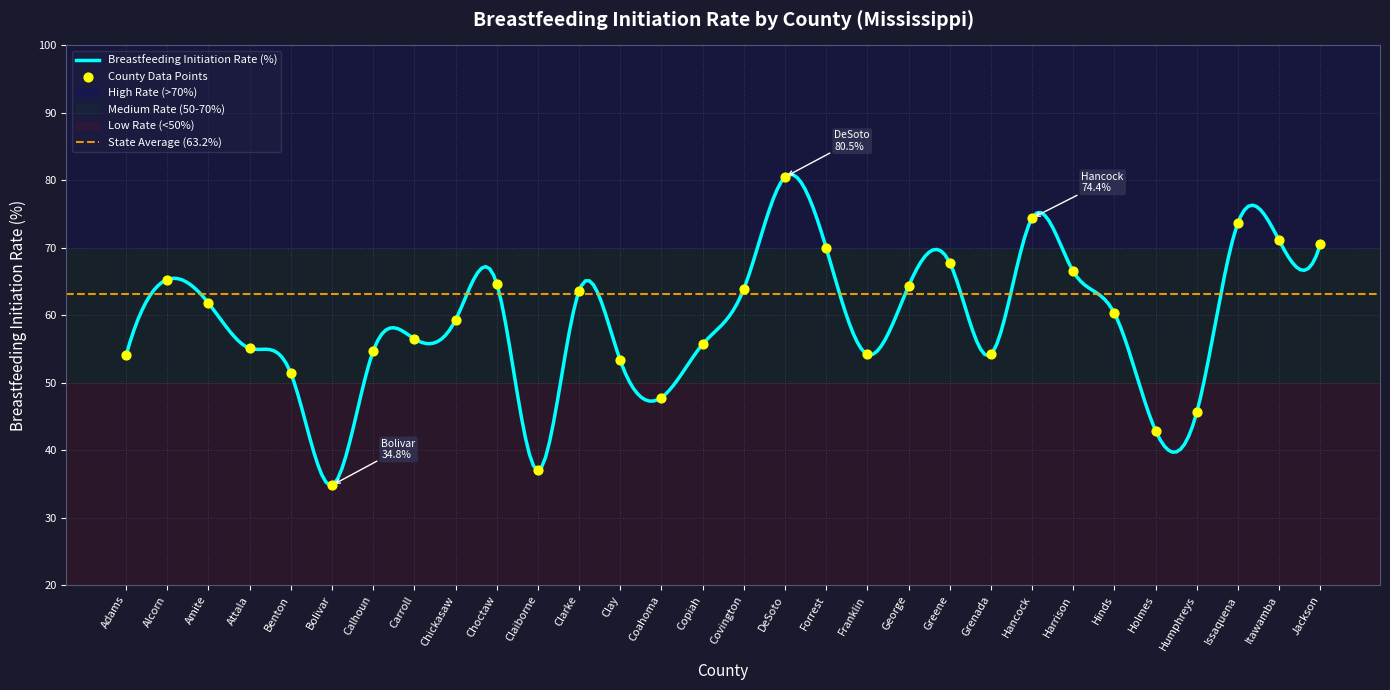

Approximately how many times larger is the value at Holmes compared to Clay?

0.8